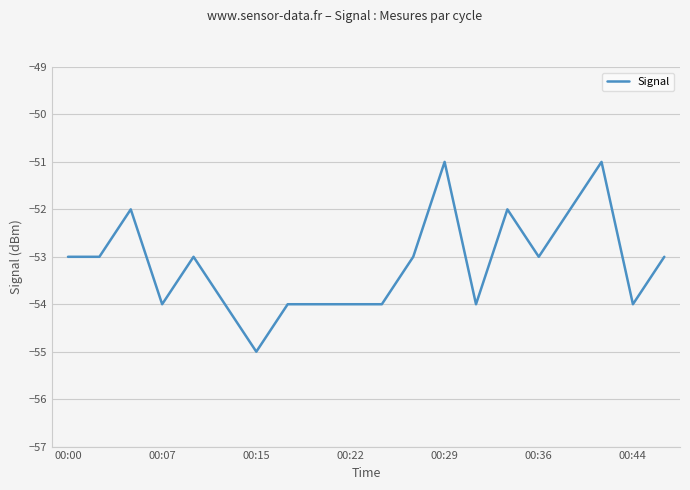

What is the maximum value shown in the chart?

-51